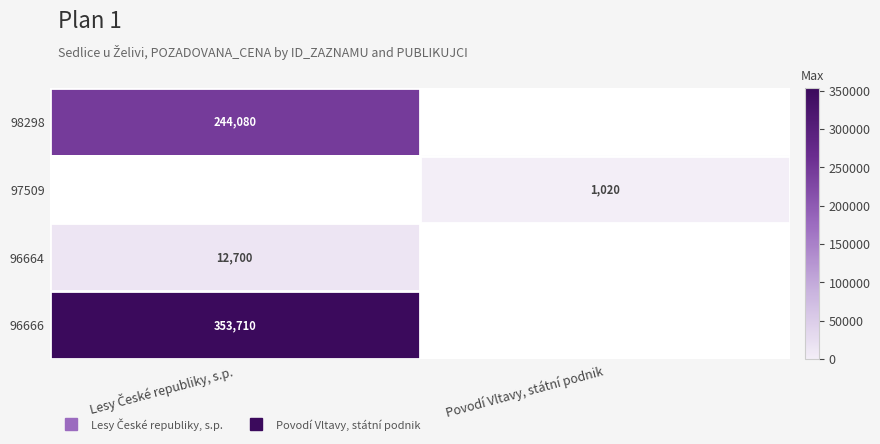

List the labels in order of 96666 value, largest first.

Lesy České republiky, s.p., Povodí Vltavy, státní podnik